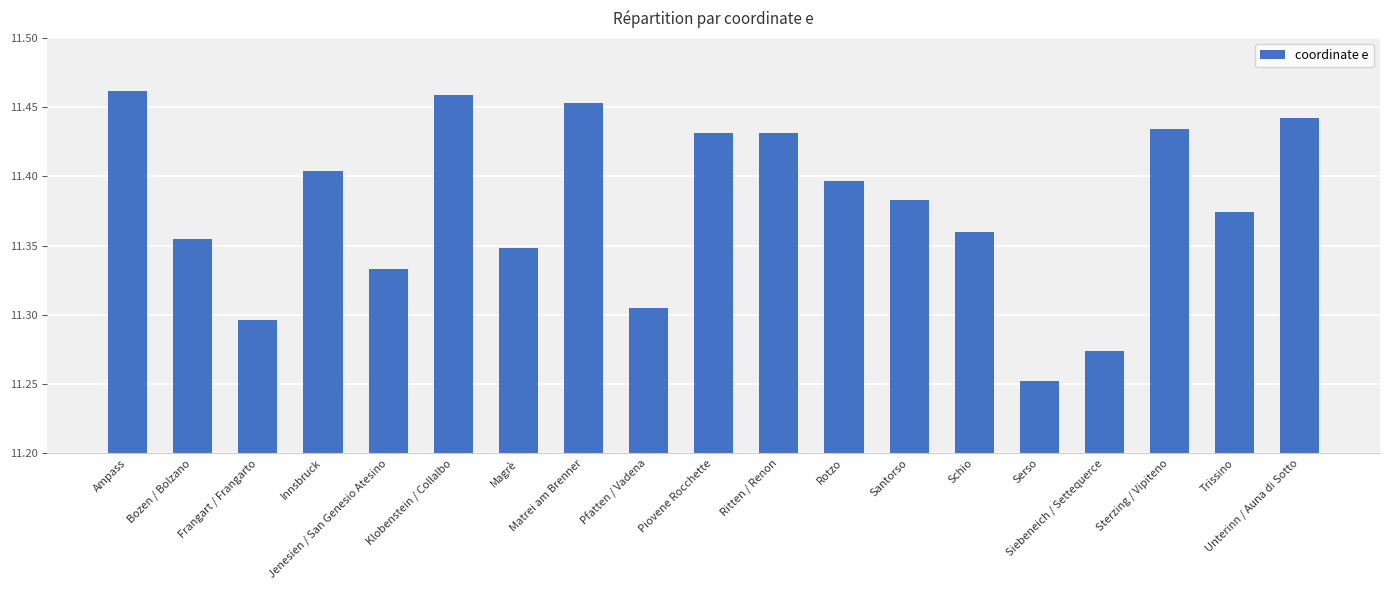

Is it true that the value at Sterzing / Vipiteno is 18.1?

False